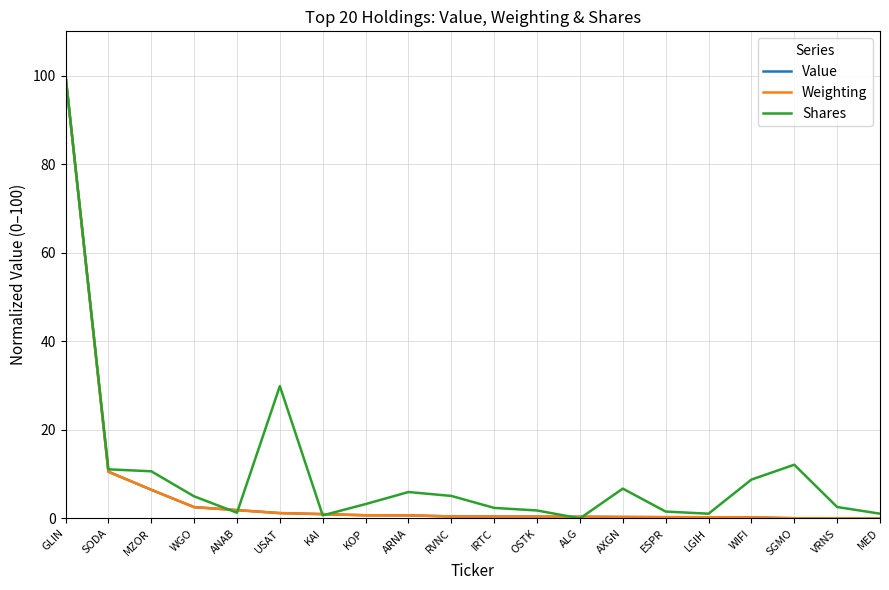

Where is Value nearest to the value 50?

SODA